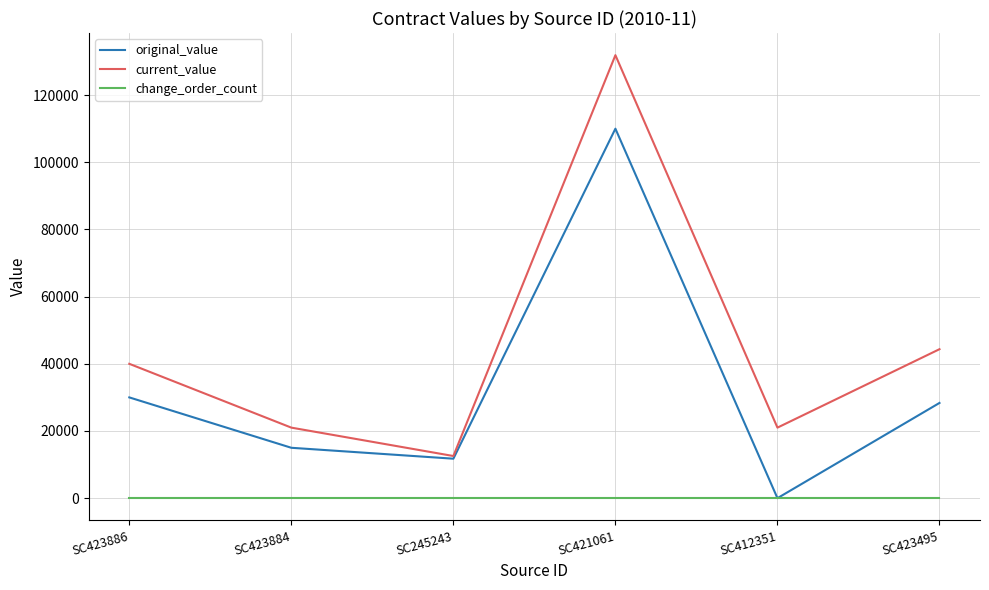

Reading right to left, list all the values displayed in this chart.

original_value: 28350.0	0.0	110000.0	11750.0	15000.0	30000.0
current_value: 44350.0	21000.0	131885.0	12546.5	21000.0	40000.0
change_order_count: 1.0	1.0	1.0	1.0	1.0	1.0